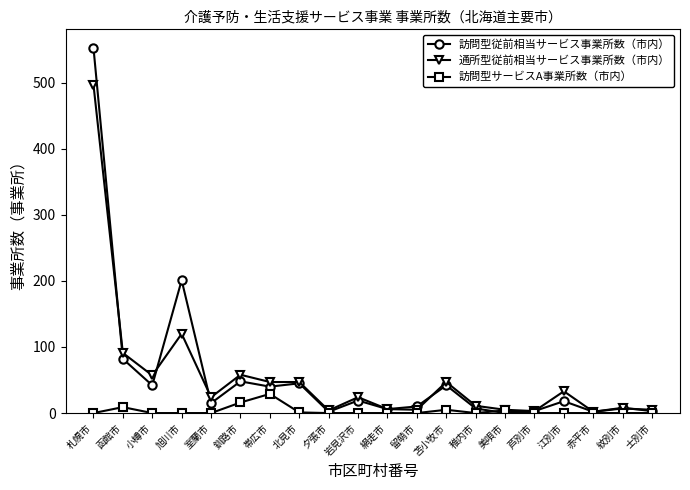

What are all the series names shown in the legend?

訪問型従前相当サービス事業所数（市内）, 通所型従前相当サービス事業所数（市内）, 訪問型サービスA事業所数（市内）